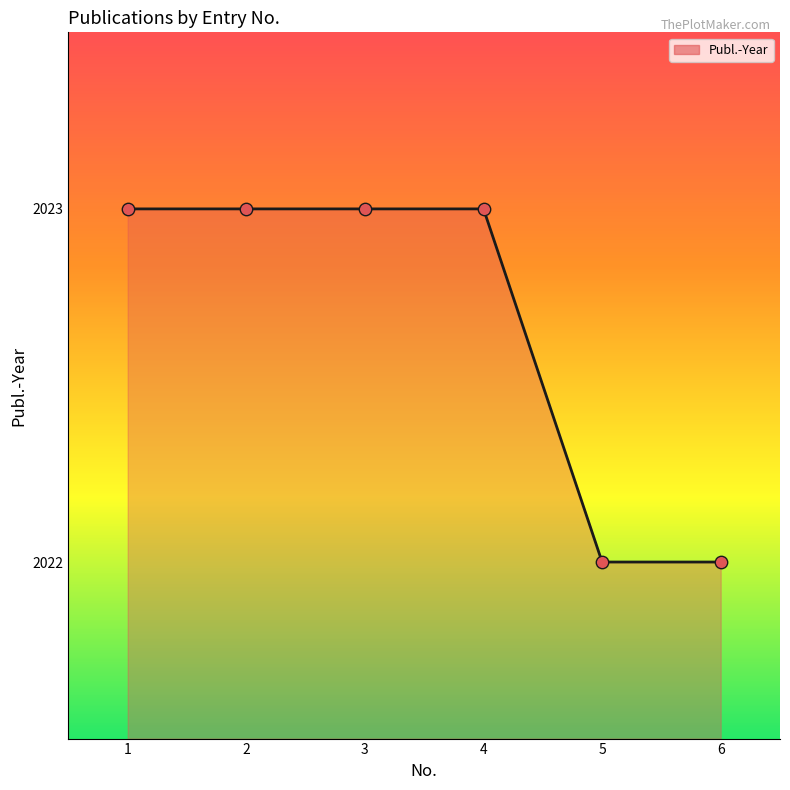

Which has a higher value, 6 or 1?

1